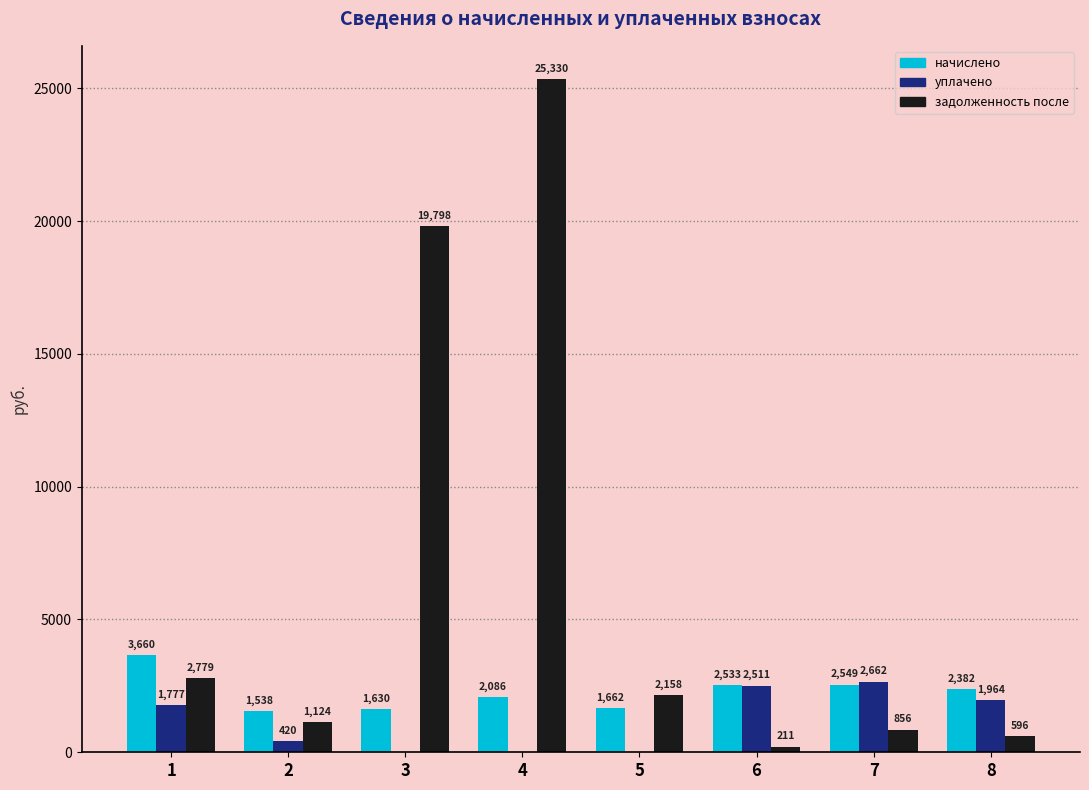

What is the maximum value shown in the chart?

25330.3